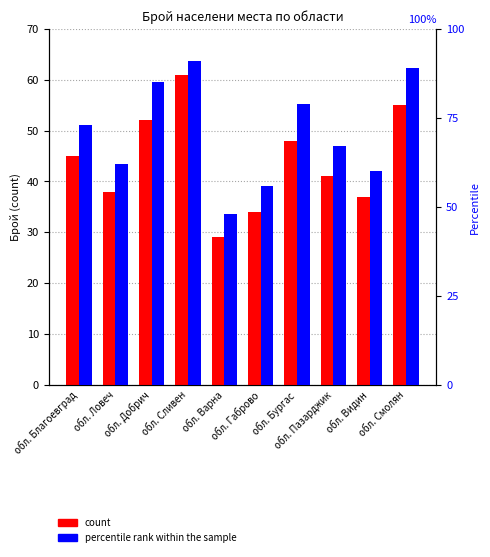

What is the total value across all series at обл. Ловеч?

100